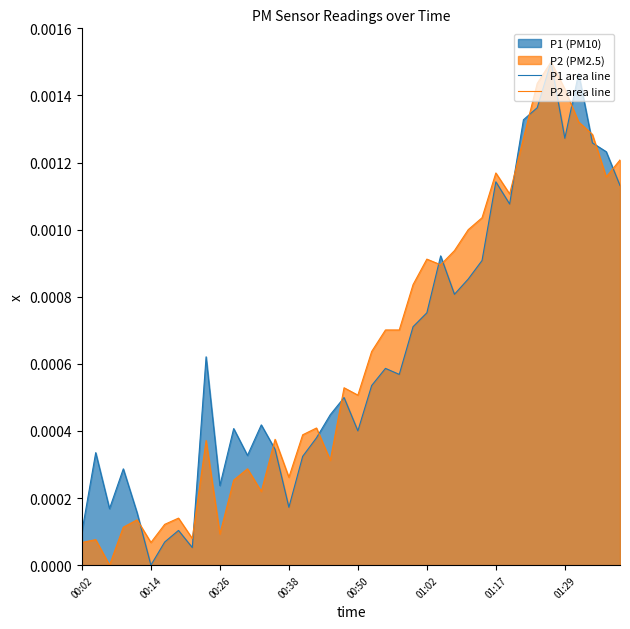

Rank the series by their maximum value, from highest to lowest.

P1 area line, P2 area line